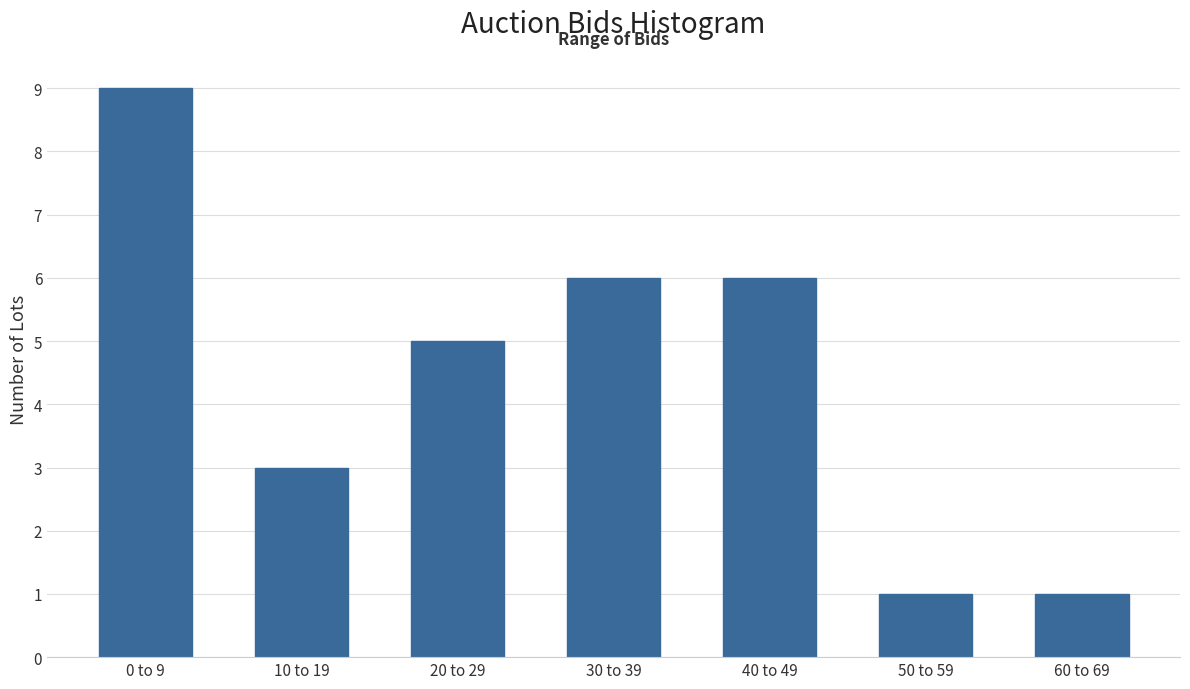

Reading right to left, list all the values displayed in this chart.

1	1	6	6	5	3	9